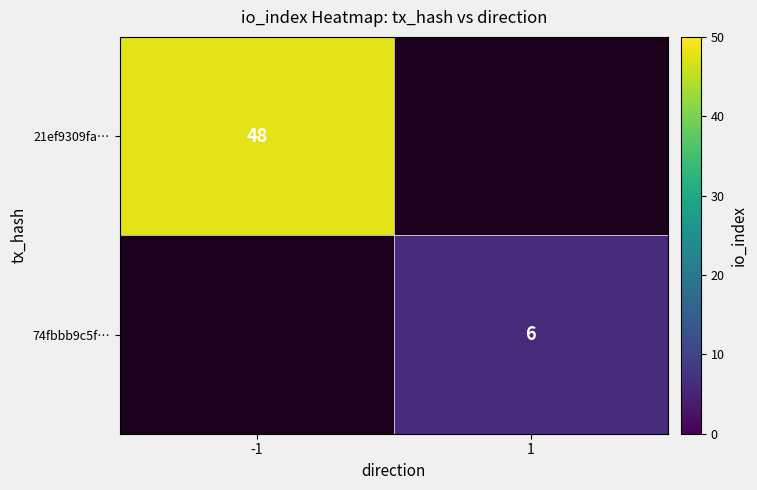

Is it true that 21ef9309fa… equals 70.5 at -1?

False